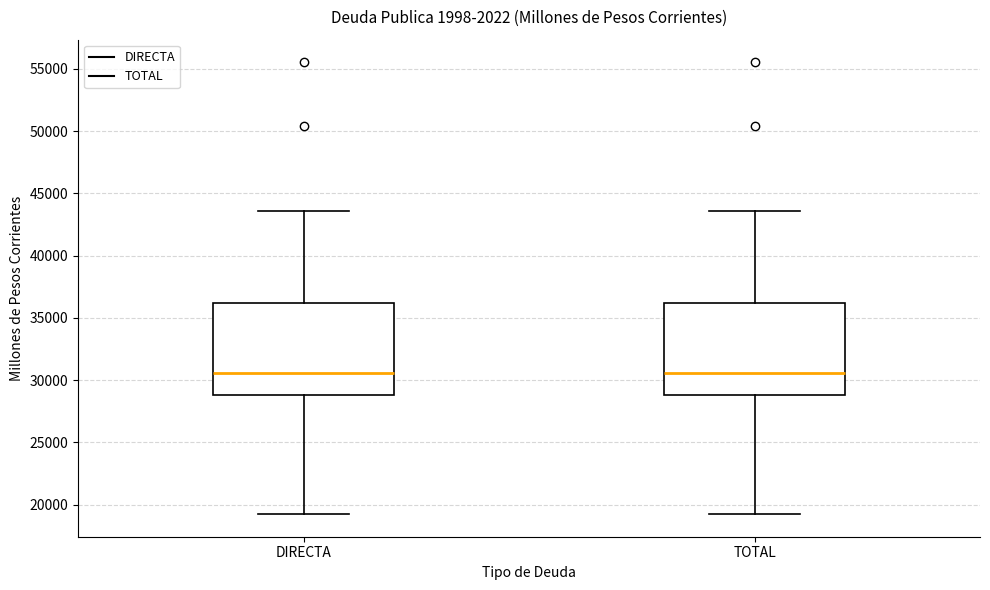

Reading left to right, read every box against the y-axis: the position of its median line, the range the box covers, and the ends of its whiskers. The values are not printed on the chart, so give them approximately, as read against the axis.

DIRECTA: median 30500, box 29000 to 36000, whiskers 19000 to 43500
TOTAL: median 30500, box 29000 to 36000, whiskers 19000 to 43500